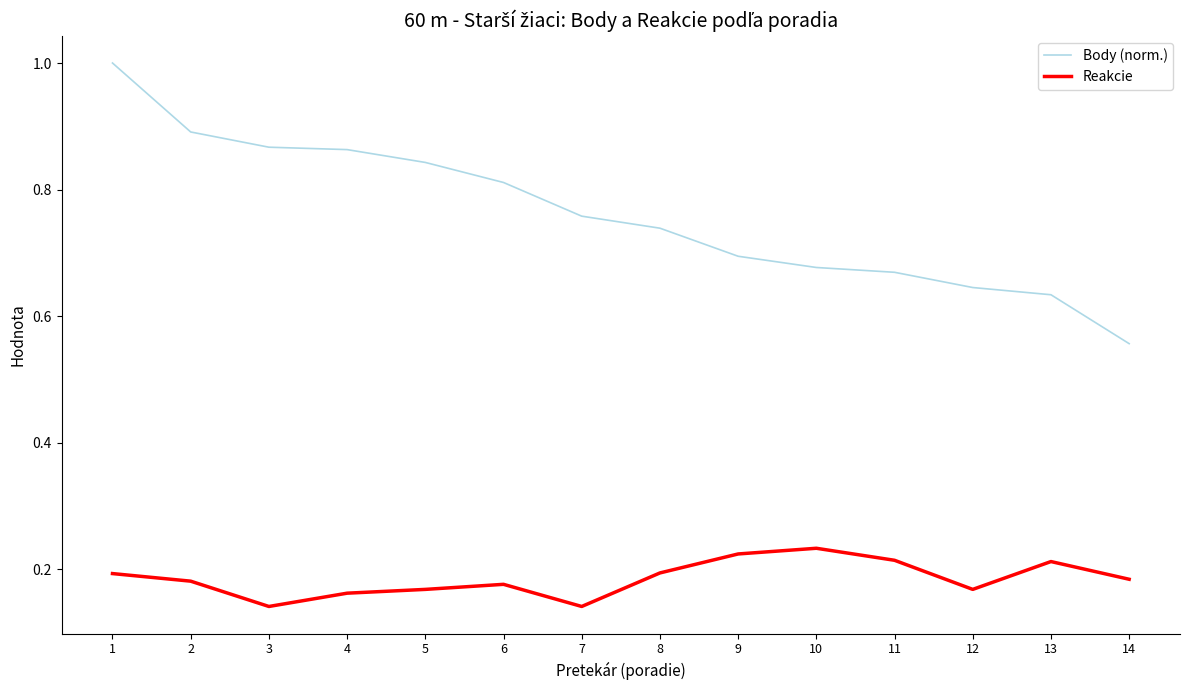

True or false: Body (norm.) and Reakcie cross at least once.

False